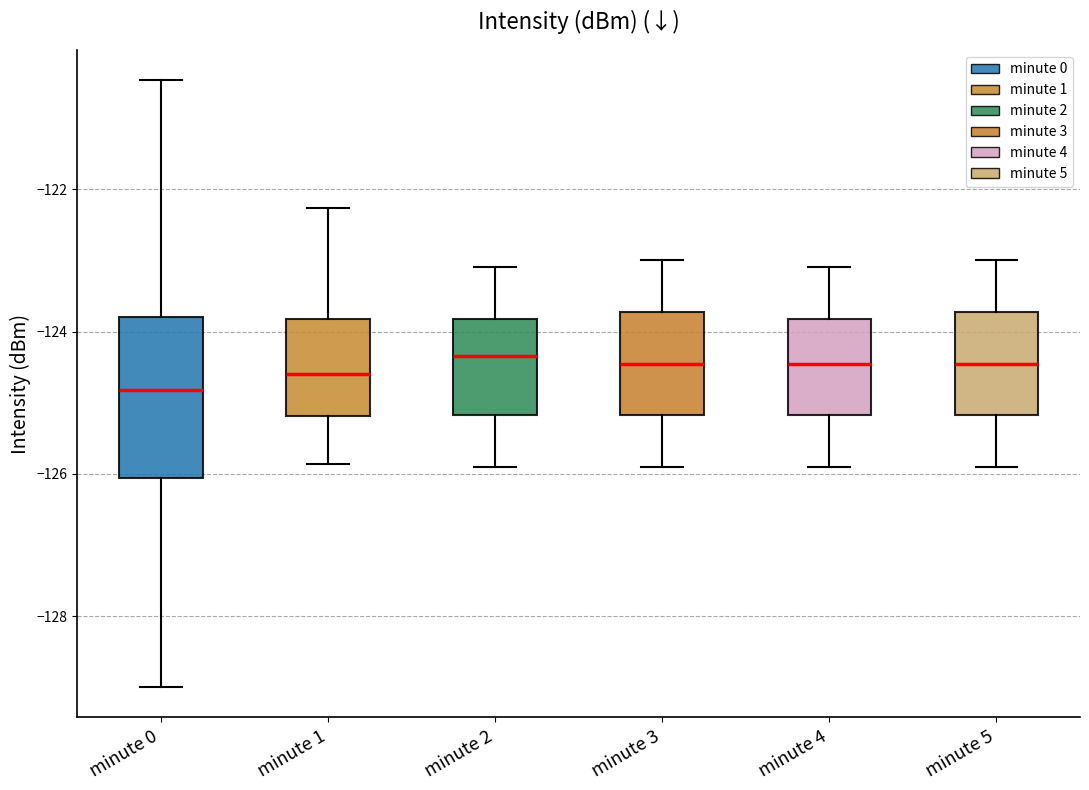

Reading left to right, transcribe this box plot: for each box, give where its median line is, the range the box spans, and where its two whiskers end, as read against the y-axis. The values are not printed on the chart, so give them approximately, as read against the axis.

minute 0: median -124.8, box -126.0 to -123.8, whiskers -129.0 to -120.4
minute 1: median -124.6, box -125.2 to -123.8, whiskers -125.8 to -122.2
minute 2: median -124.4, box -125.2 to -123.8, whiskers -125.8 to -123.0
minute 3: median -124.4, box -125.2 to -123.8, whiskers -125.8 to -123.0
minute 4: median -124.4, box -125.2 to -123.8, whiskers -125.8 to -123.0
minute 5: median -124.4, box -125.2 to -123.8, whiskers -125.8 to -123.0